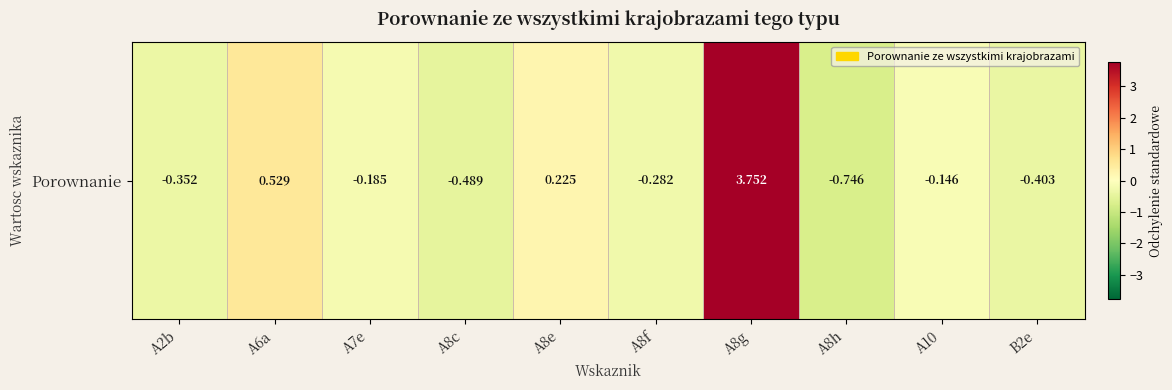

Reading right to left, extract all data points from this chart.

-0.4	-0.1	-0.7	3.8	-0.3	0.2	-0.5	-0.2	0.5	-0.4